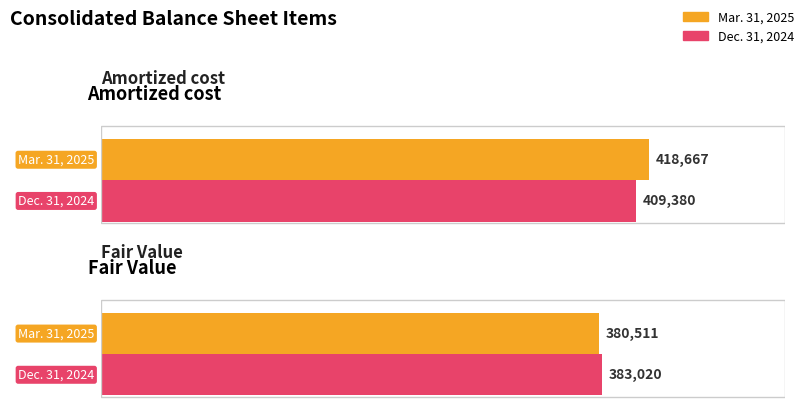

Reading left to right, list all the values displayed in this chart.

Mar. 31, 2025: Amortized cost=418667	Fair Value=380511
Dec. 31, 2024: Amortized cost=409380	Fair Value=383020